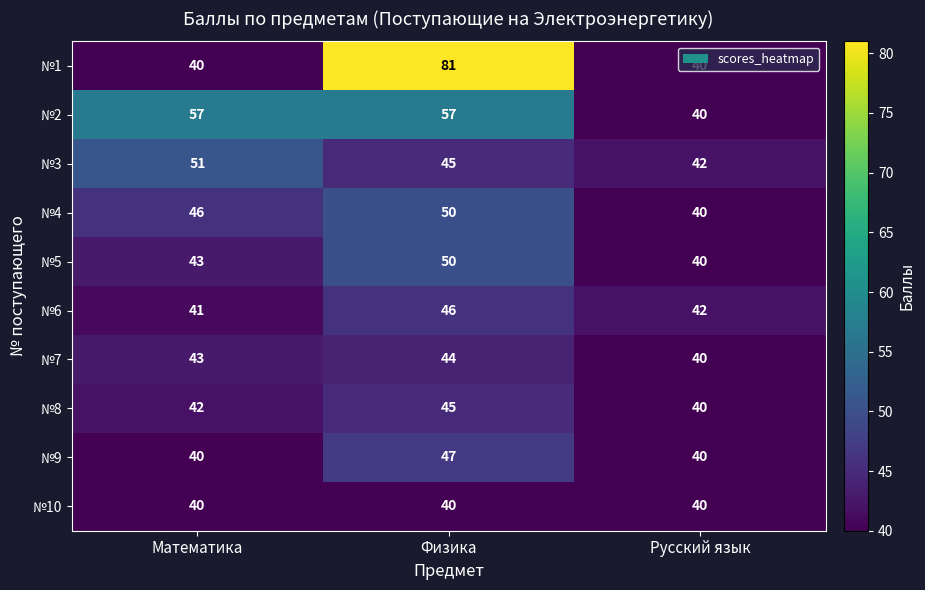

Which series has the largest total across all categories?

№1